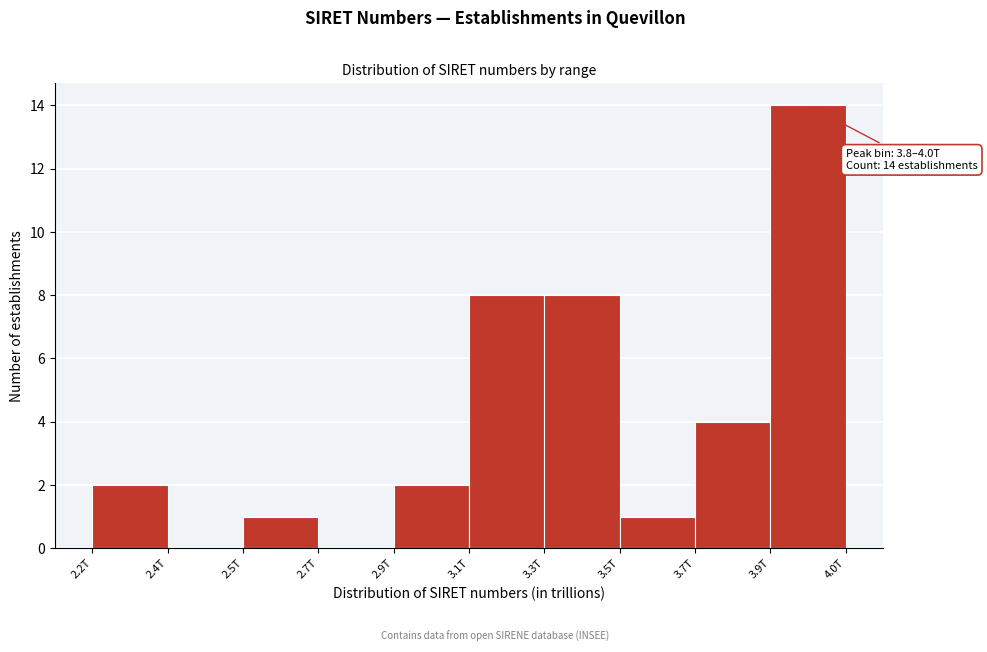

Reading left to right, extract all data points from this chart.

2.2T=2	2.4T=0	2.5T=1	2.7T=0	2.9T=2	3.1T=8	3.3T=8	3.5T=1	3.7T=4	3.9T=14